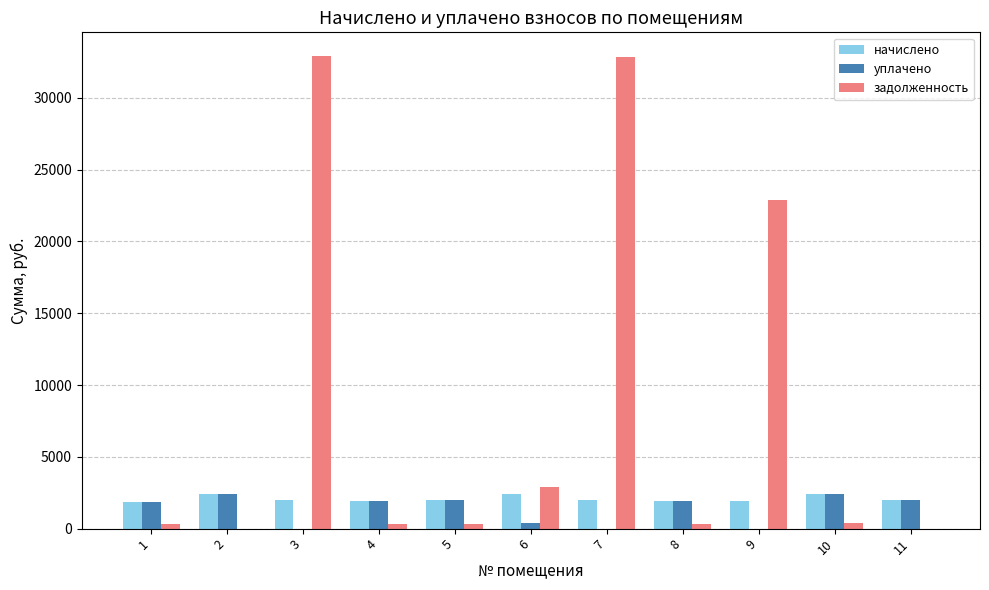

Which series has the largest total across all categories?

задолженность